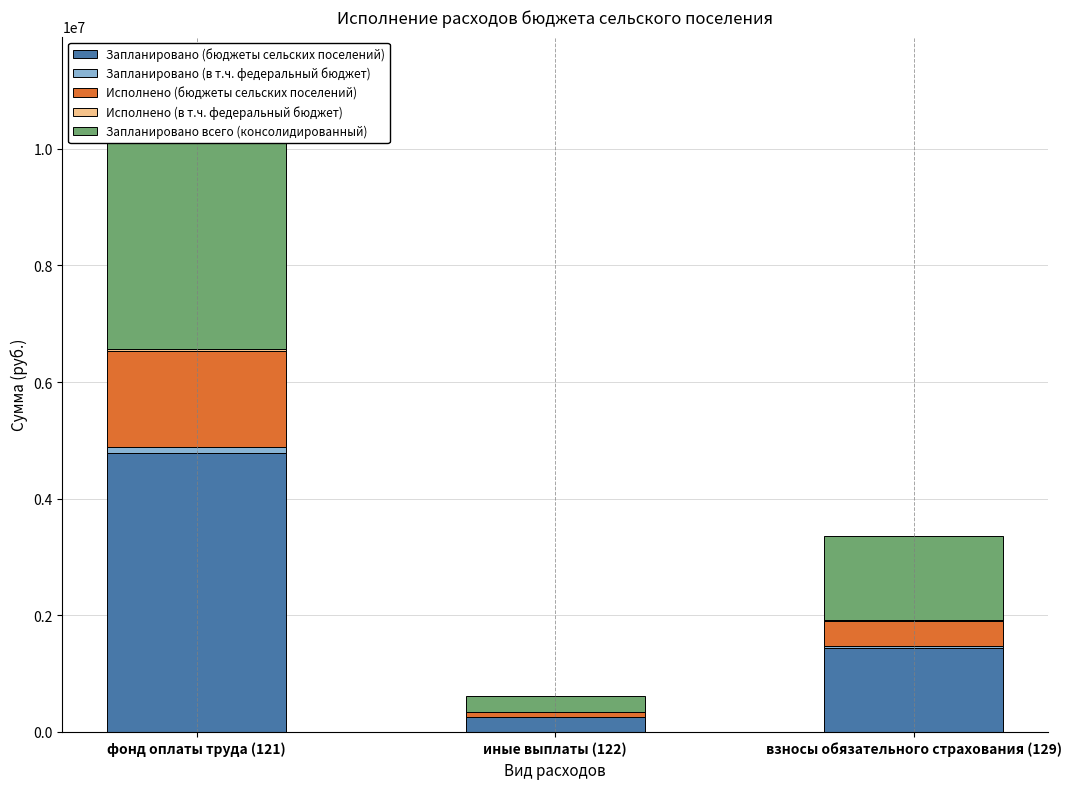

Reading left to right, transcribe all the data shown in this chart.

Запланировано (бюджеты сельских поселений): фонд оплаты труда (121)=4784800.0	иные выплаты (122)=261900.0	взносы обязательного страхования (129)=1445100.0
Запланировано (в т.ч. федеральный бюджет): фонд оплаты труда (121)=108200.0	иные выплаты (122)=0.0	взносы обязательного страхования (129)=32800.0
Исполнено (бюджеты сельских поселений): фонд оплаты труда (121)=1646176.1	иные выплаты (122)=84366.6	взносы обязательного страхования (129)=427648.6
Исполнено (в т.ч. федеральный бюджет): фонд оплаты труда (121)=31205.5	иные выплаты (122)=0.0	взносы обязательного страхования (129)=9035.5
Запланировано всего (консолидированный): фонд оплаты труда (121)=4784800.0	иные выплаты (122)=261900.0	взносы обязательного страхования (129)=1445100.0